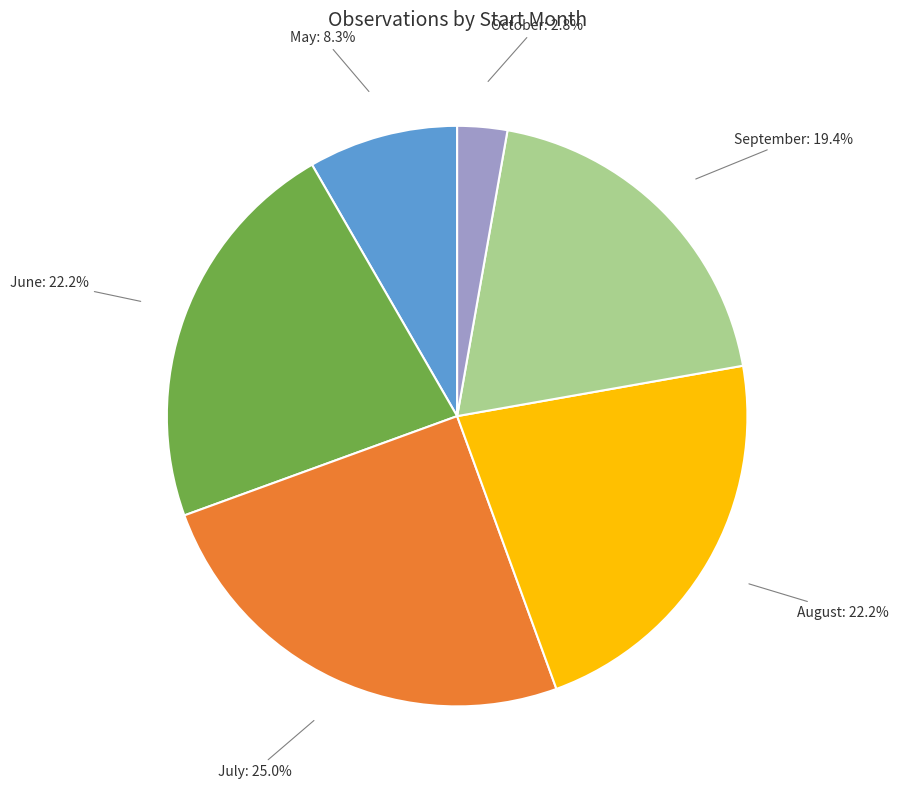

Between June and May, which is larger?

June